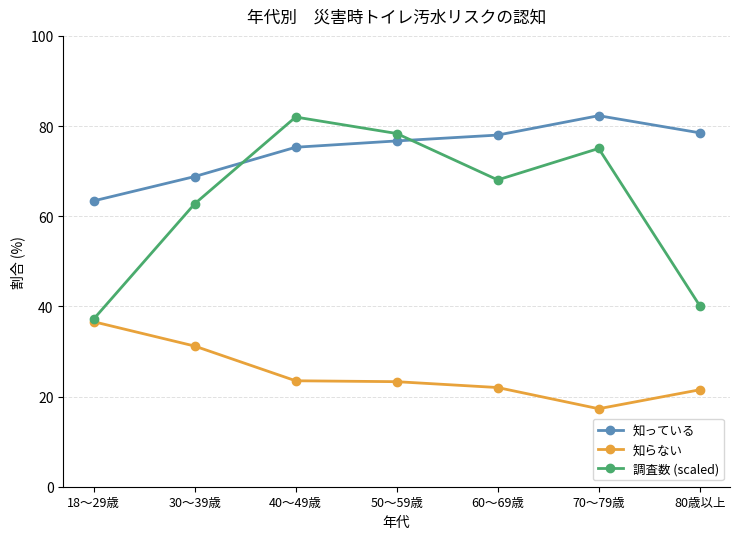

At which label is 調査数 (scaled) closest to 59?

30～39歳